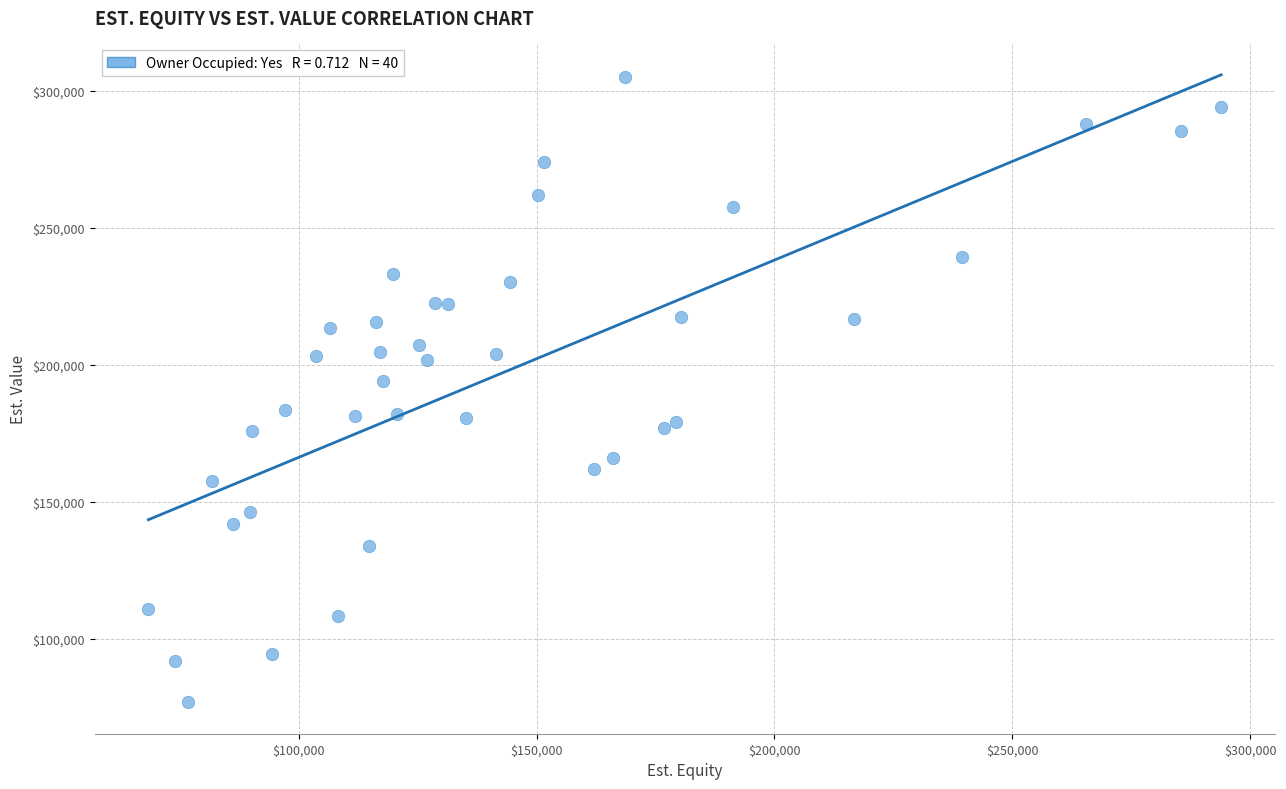

What Y value in the scatter plot is closest to 190849?

193964